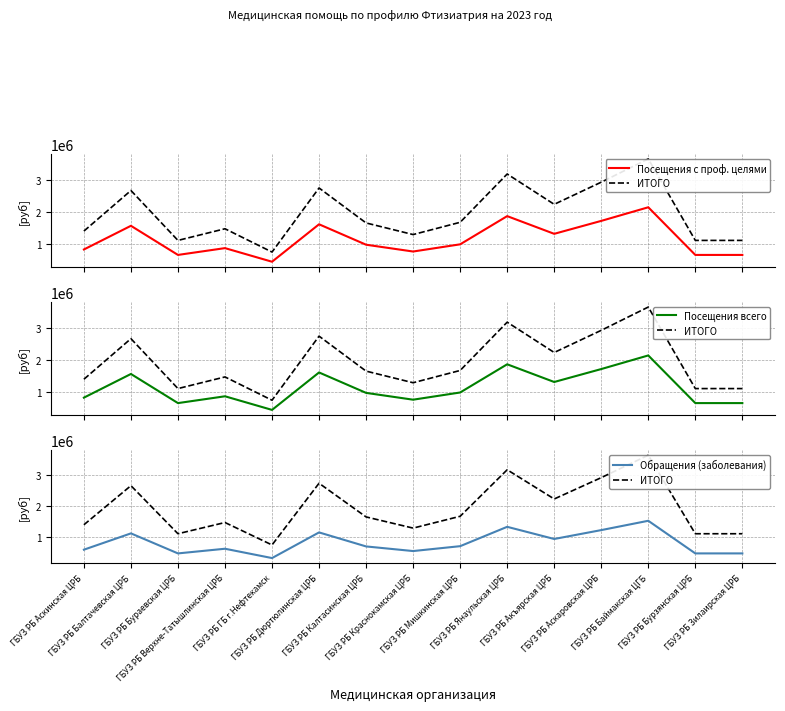

At which label does Посещения с проф. целями reach its peak?

ГБУЗ РБ Баймакская ЦГБ